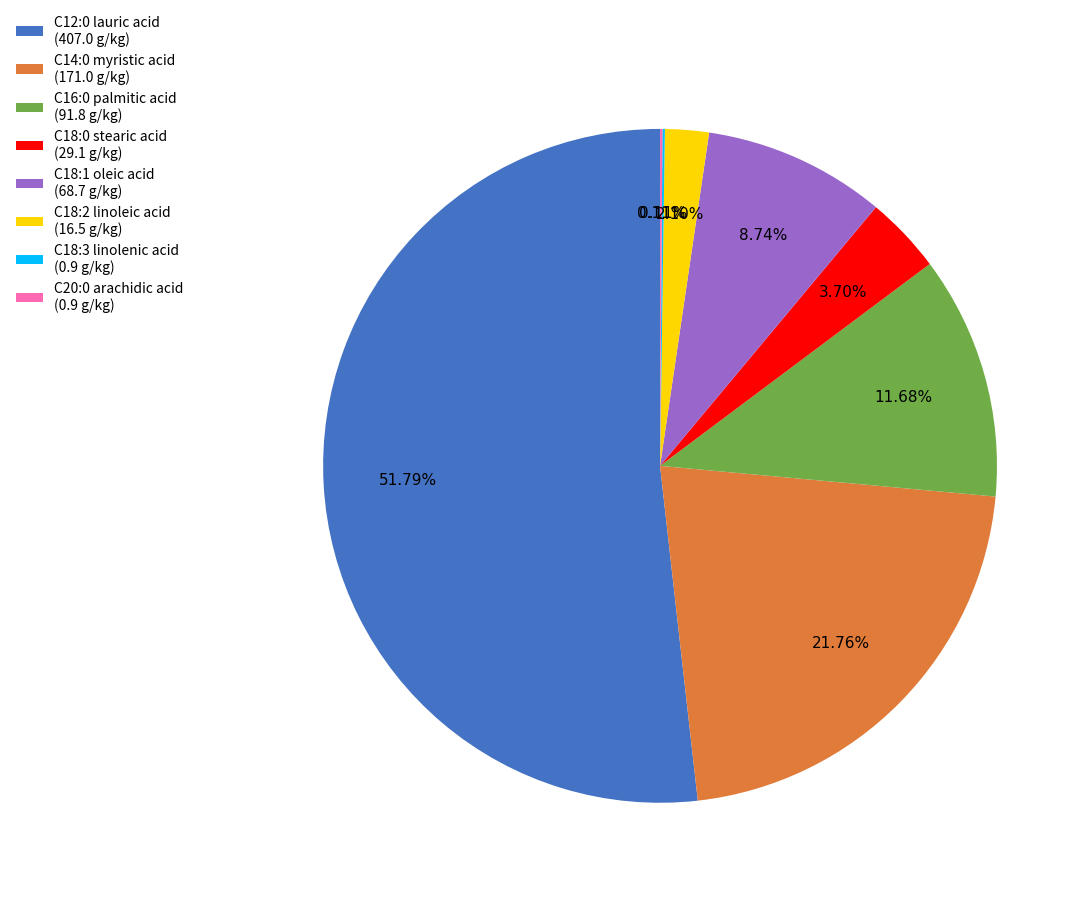

Between C18:2 linoleic acid (16.5 g/kg) and C16:0 palmitic acid (91.8 g/kg), which is larger?

C16:0 palmitic acid (91.8 g/kg)